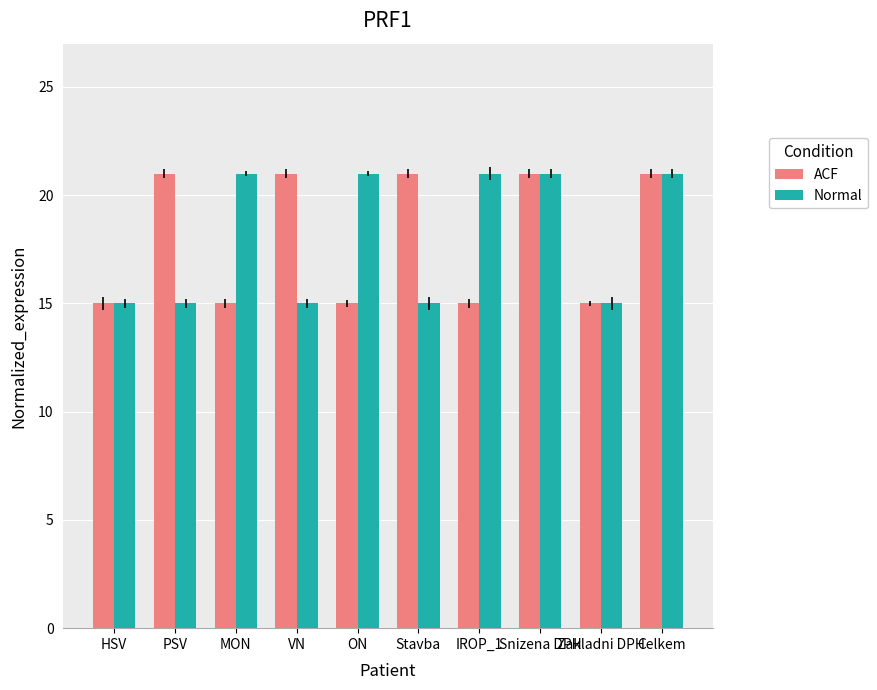

What position from the left is ON?

5